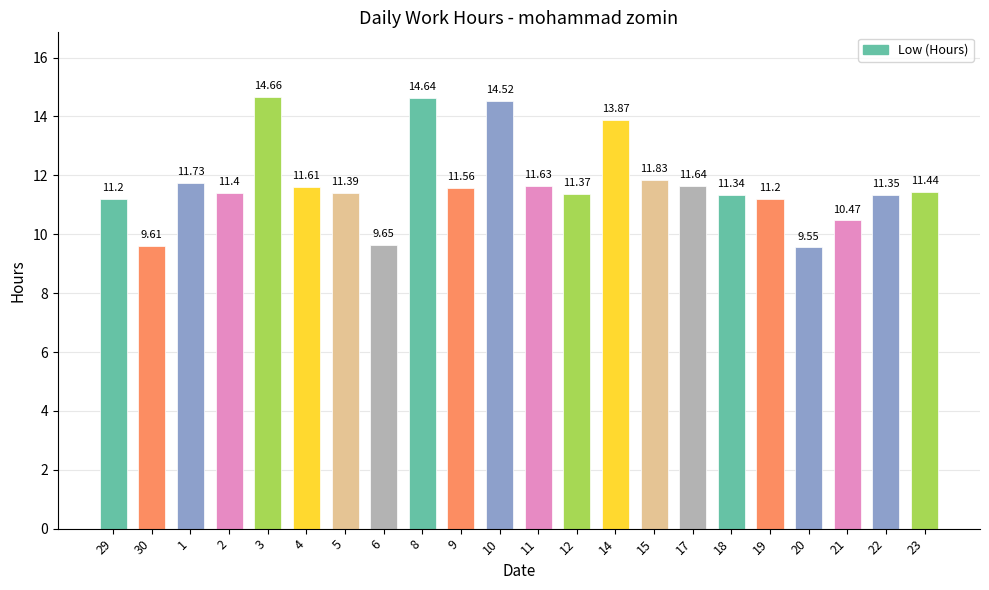

Approximately how many times larger is the value at 11 compared to 21?

1.1